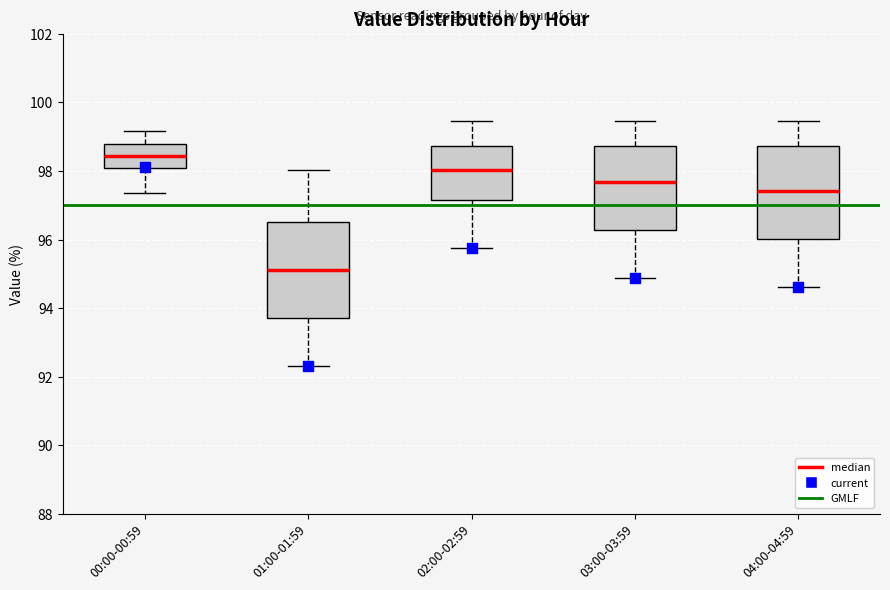

Which box has the highest median line?

00:00-00:59